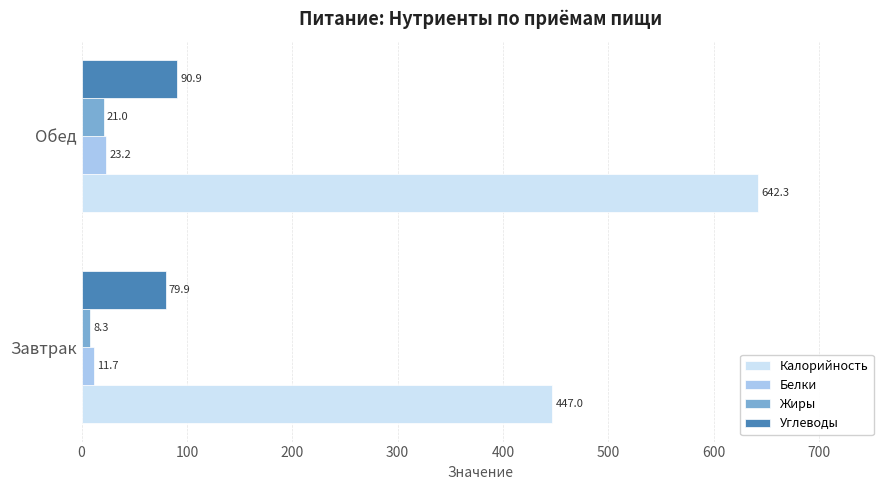

Which series has the largest total across all categories?

Калорийность